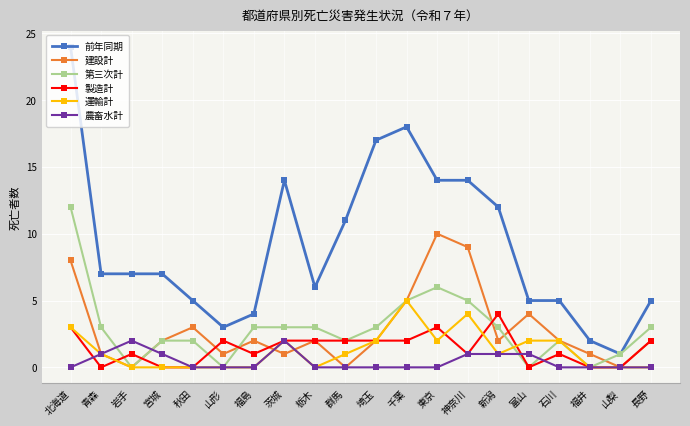

Between 青森 and 茨城, which series saw the biggest shift?

前年同期